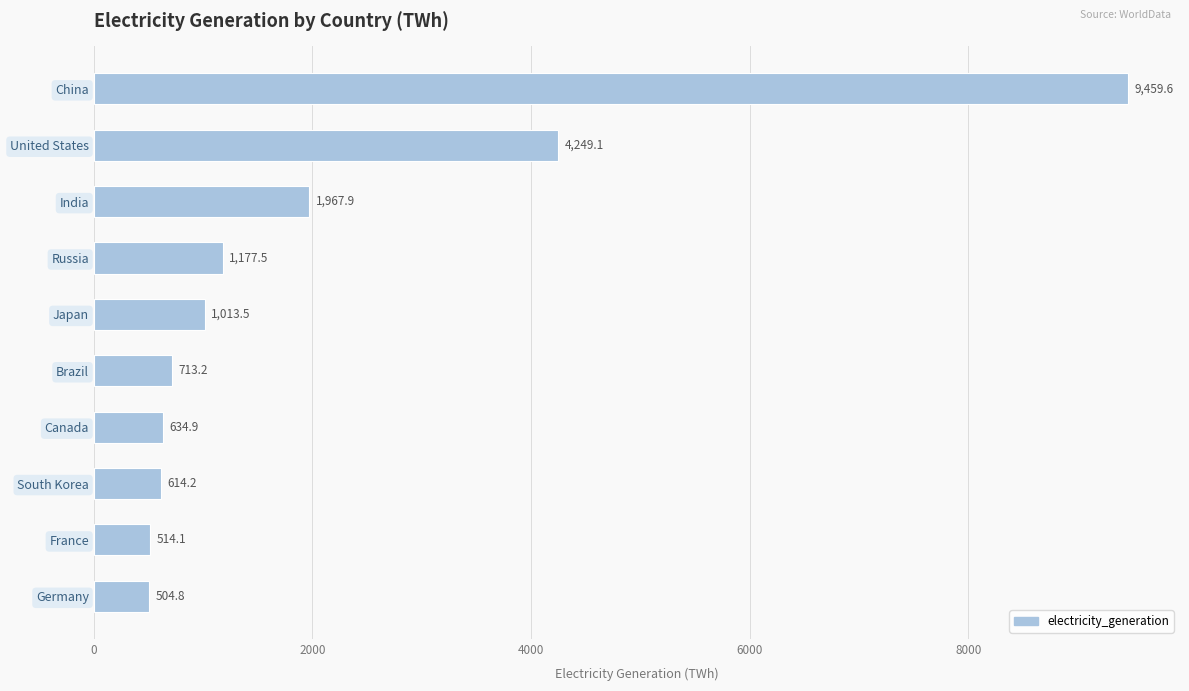

What is the maximum value shown in the chart?

9459.6